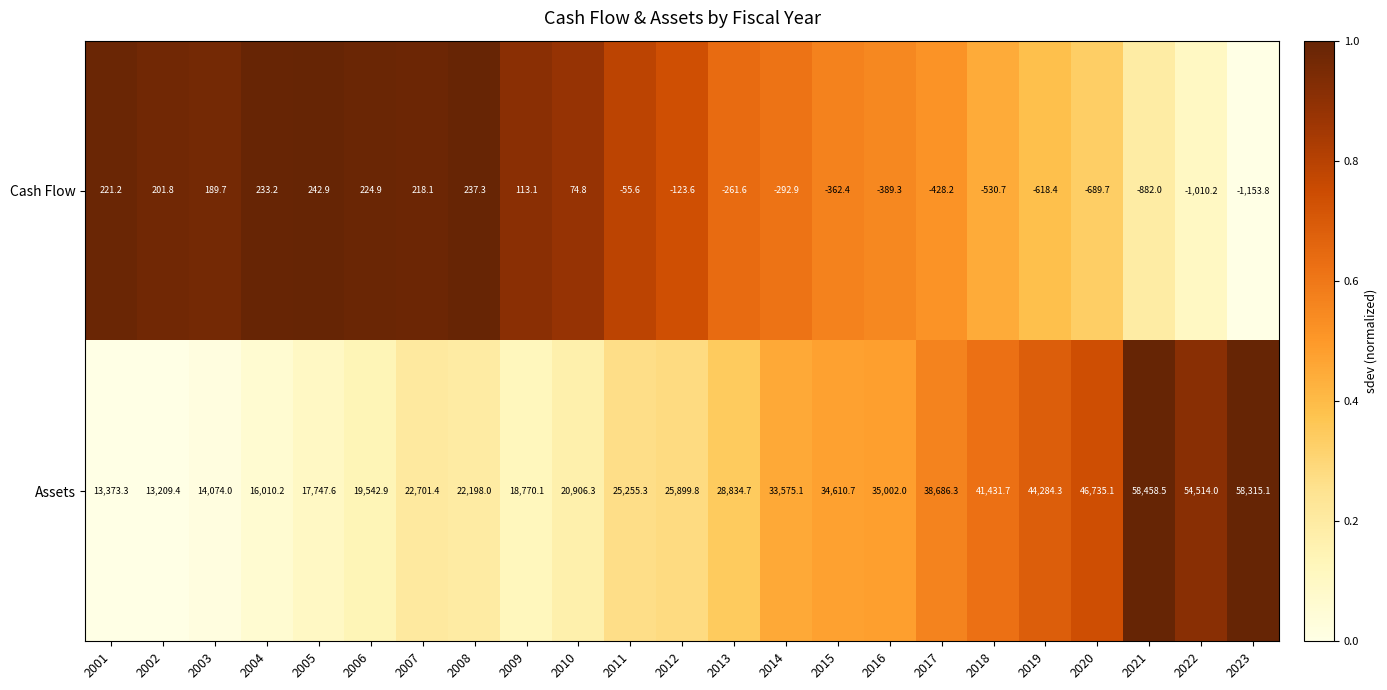

Count the number of data series in this chart.

2